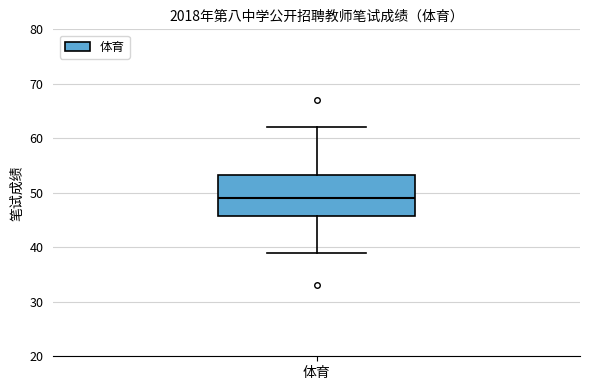

Where is the lower edge of the box for 体育 on the y-axis? The values are not printed on the chart, so give them approximately, as read against the axis.

46